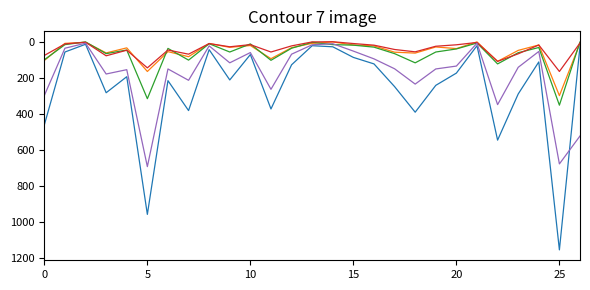

What is the maximum value shown in the chart?

1156